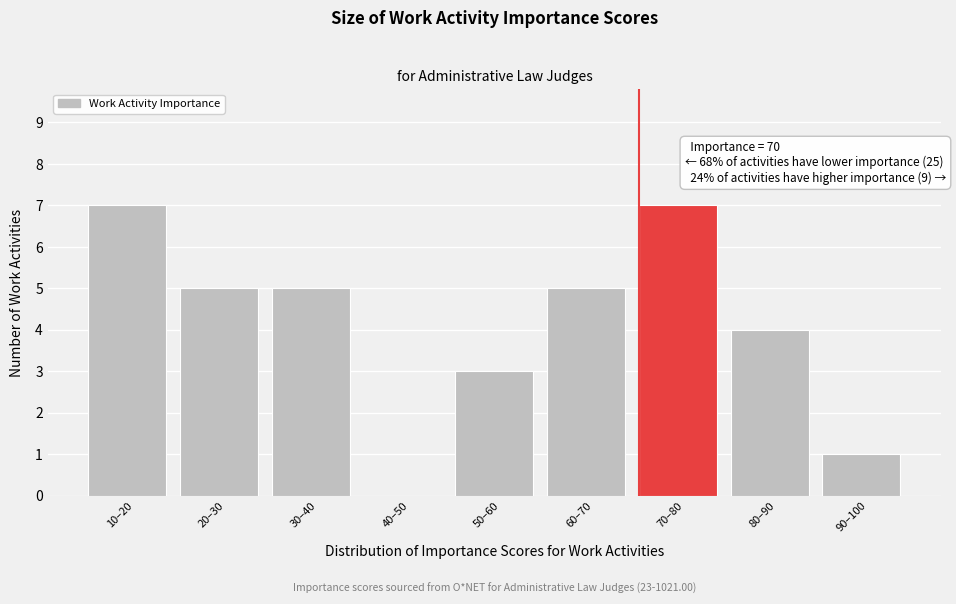

Reading right to left, extract all data points from this chart.

90–100=1	80–90=4	70–80=7	60–70=5	50–60=3	40–50=0	30–40=5	20–30=5	10–20=7